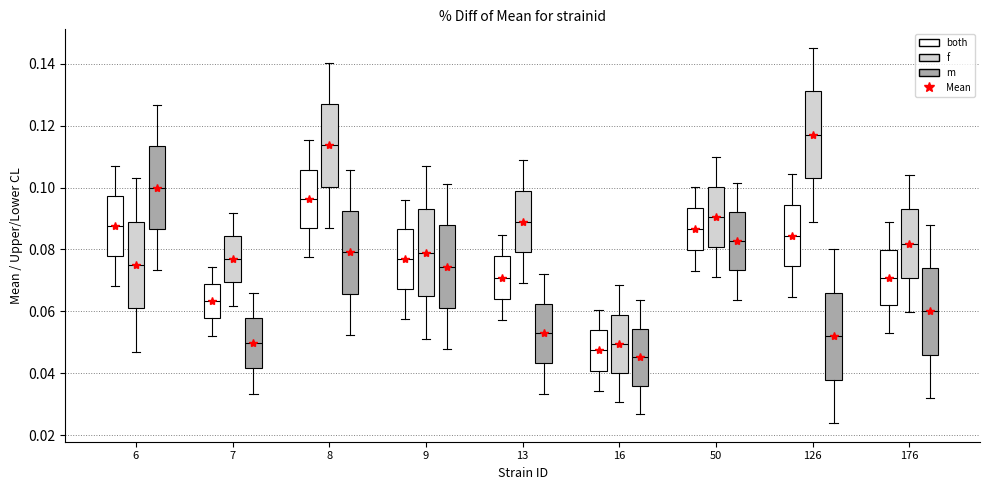

Which box's median line is the lowest?

16 (m)